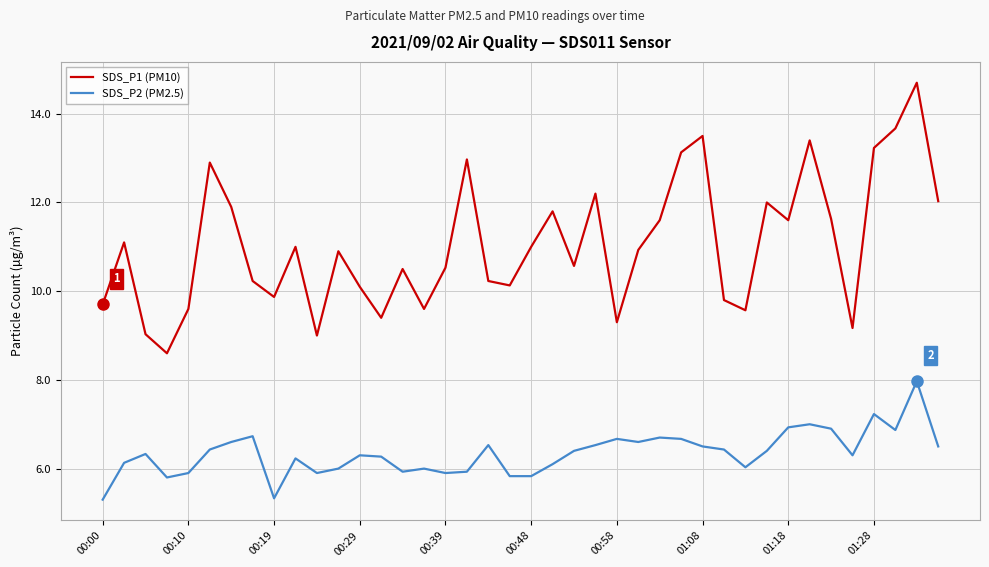

True or false: SDS_P2 (PM2.5) and SDS_P1 (PM10) cross at least once.

False